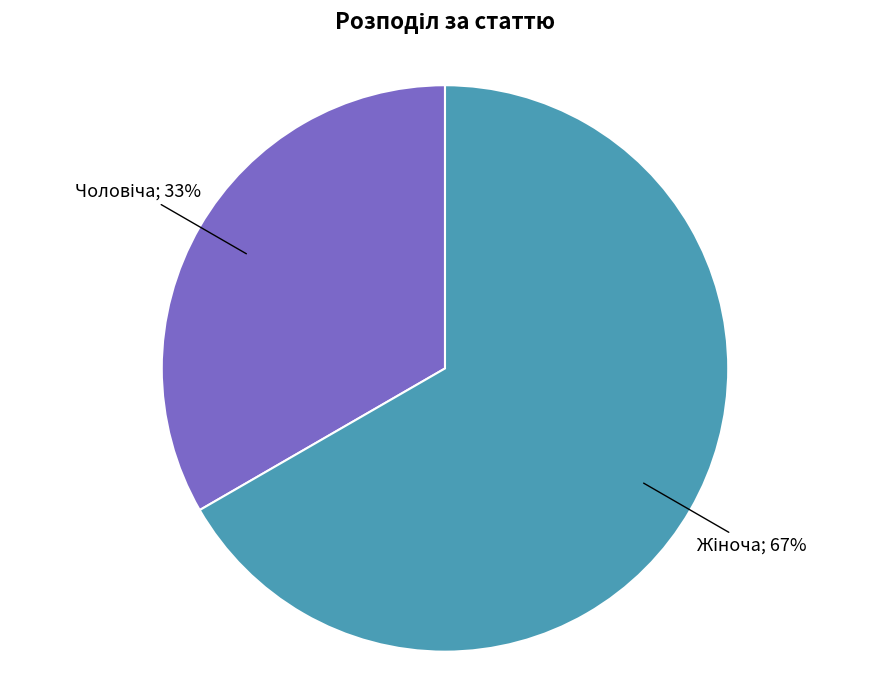

To the nearest percent, what is the average slice percentage?

50%